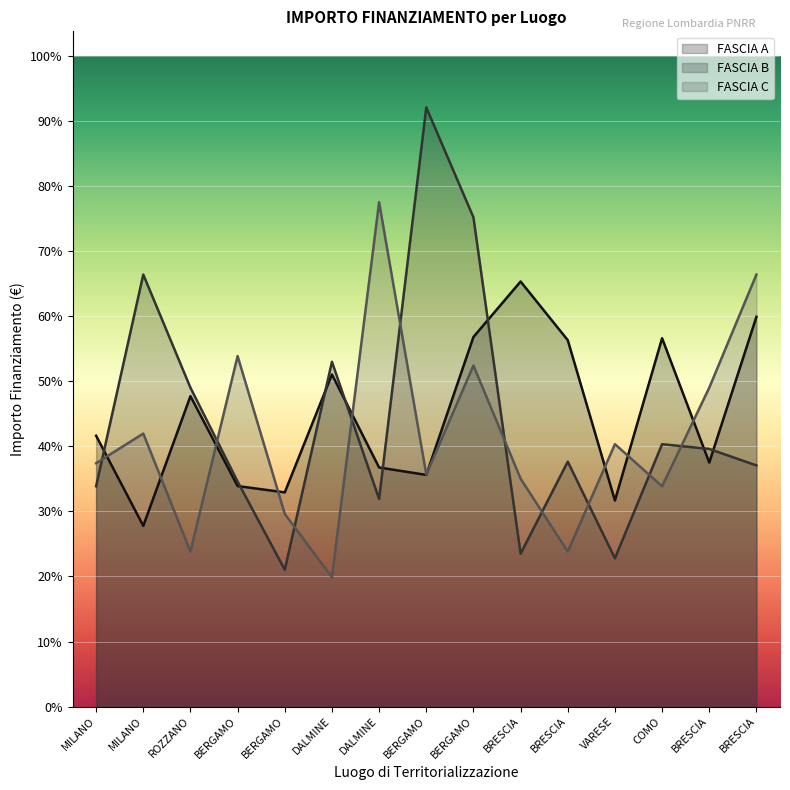

What is the approximate value of FASCIA C at MILANO?

54577.6